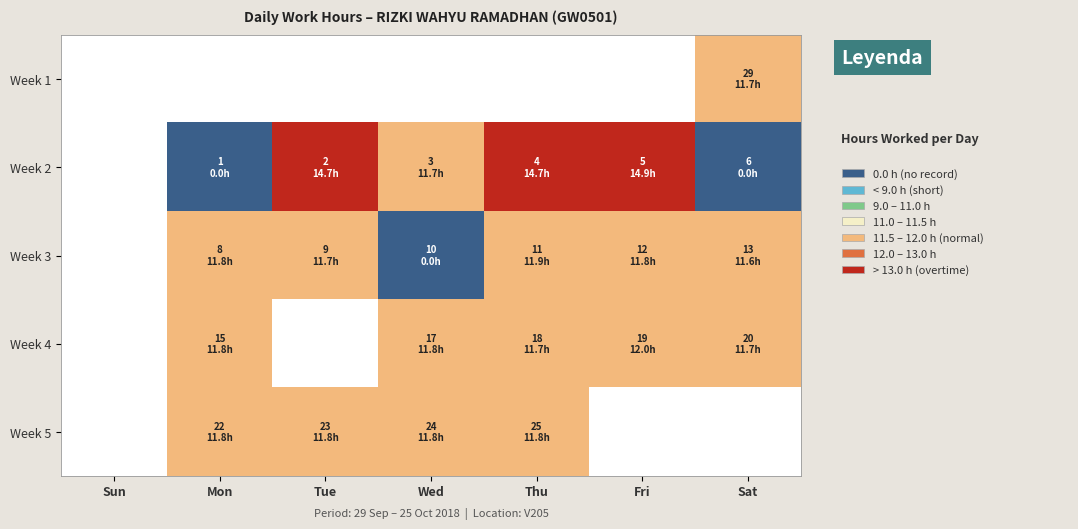

What is the approximate value of Week 1 at Sat?

11.7